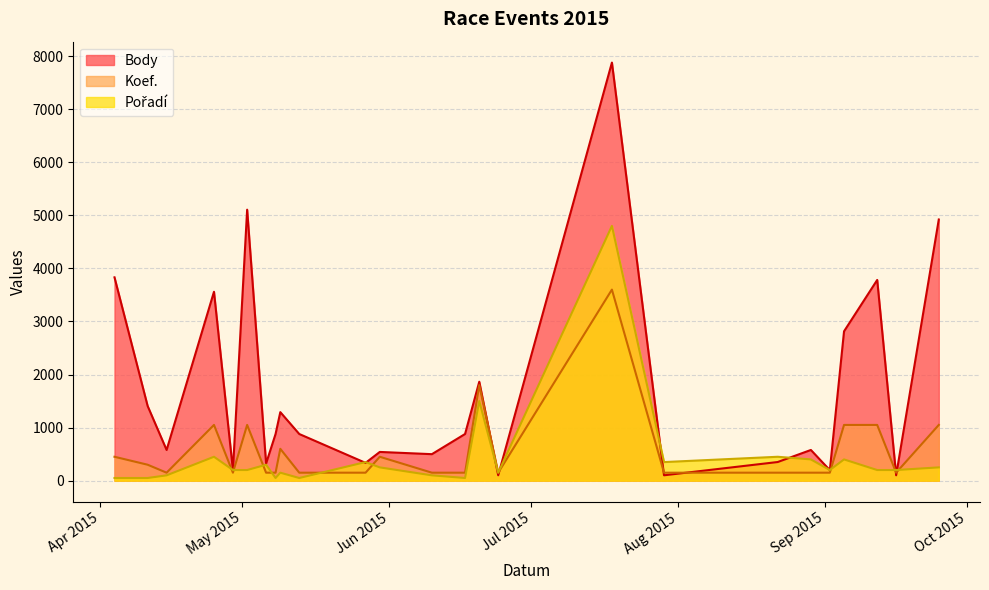

Which label corresponds to the smallest value in the chart?

2015-04-04